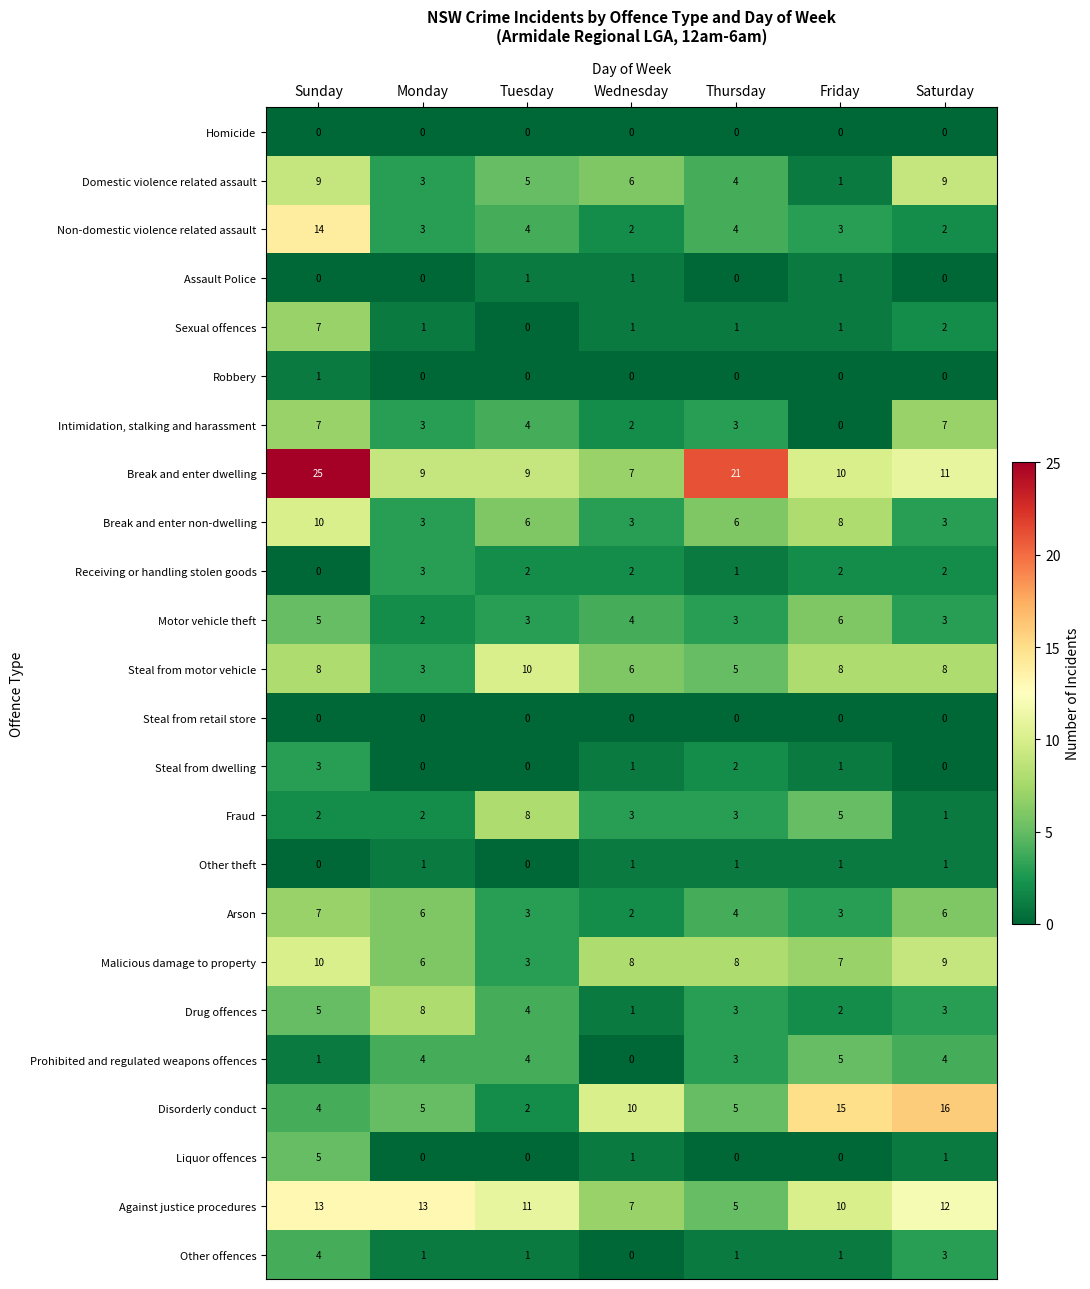

What is the total value across all series at Wednesday?

68